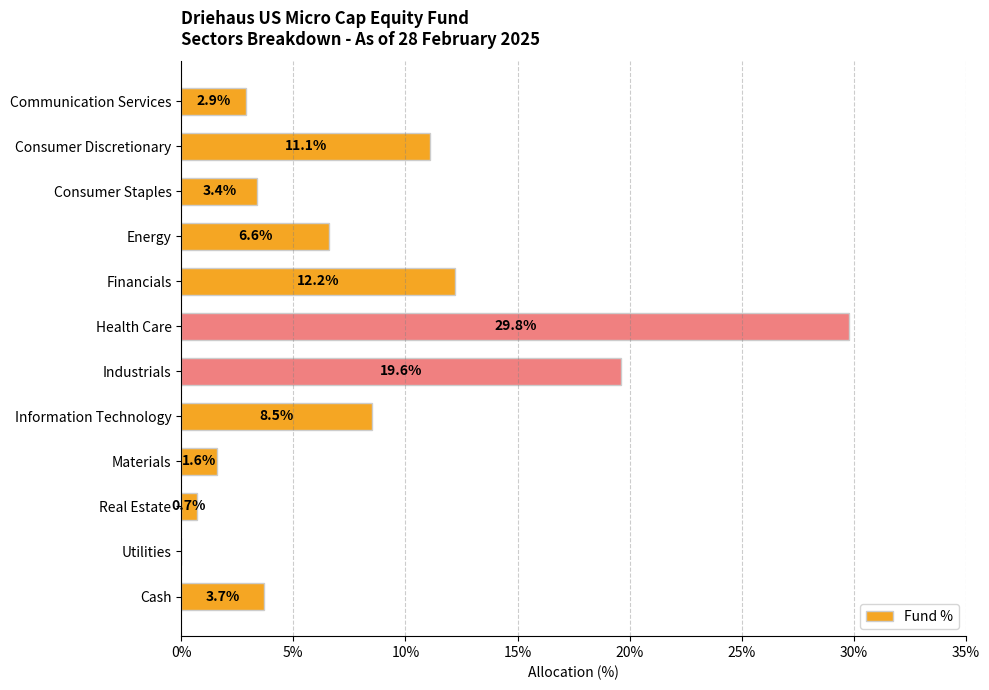

What is the average value?

8.3